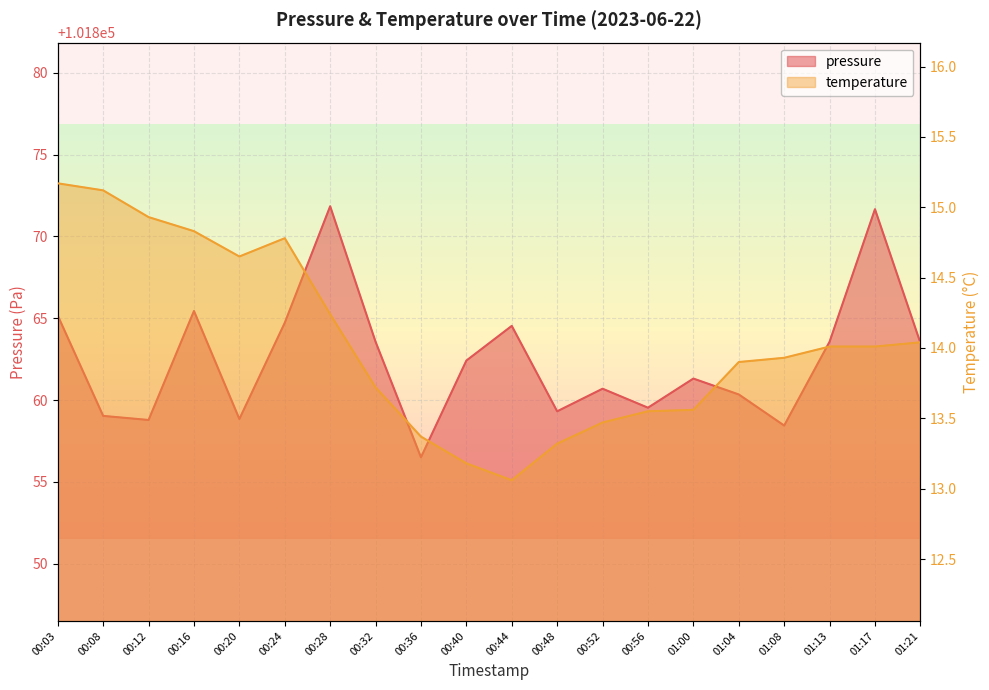

Reading left to right, extract all data points from this chart.

pressure: 101865.2	101859.0	101858.8	101865.4	101858.8	101864.7	101871.8	101863.6	101856.5	101862.4	101864.5	101859.3	101860.7	101859.5	101861.3	101860.3	101858.4	101863.6	101871.7	101863.5
temperature: 15.2	15.1	14.9	14.8	14.7	14.8	14.2	13.7	13.4	13.2	13.1	13.3	13.5	13.6	13.6	13.9	13.9	14.0	14.0	14.0